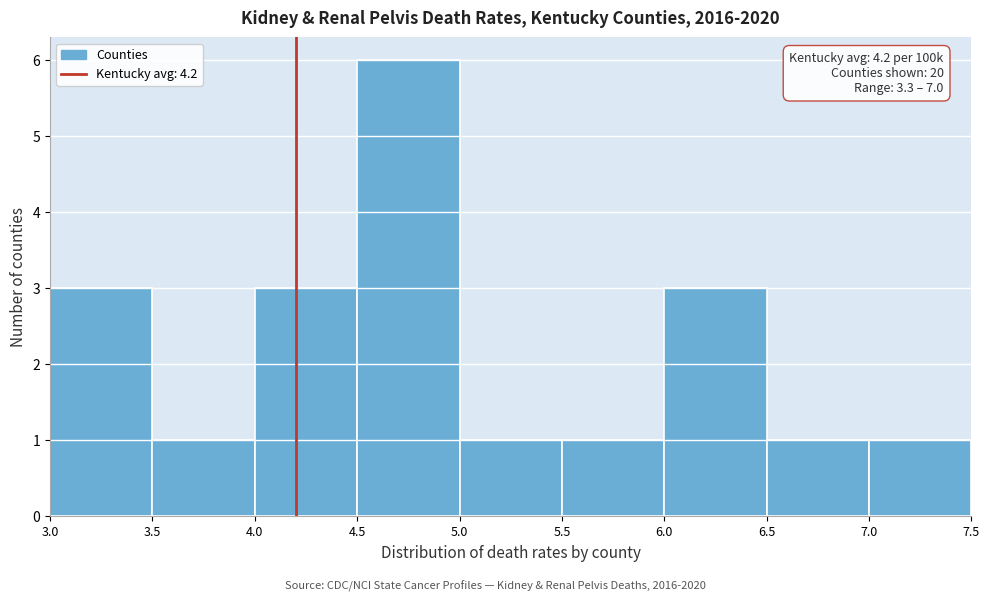

Which range on the x-axis has the tallest bar?

4.5 to 5.0